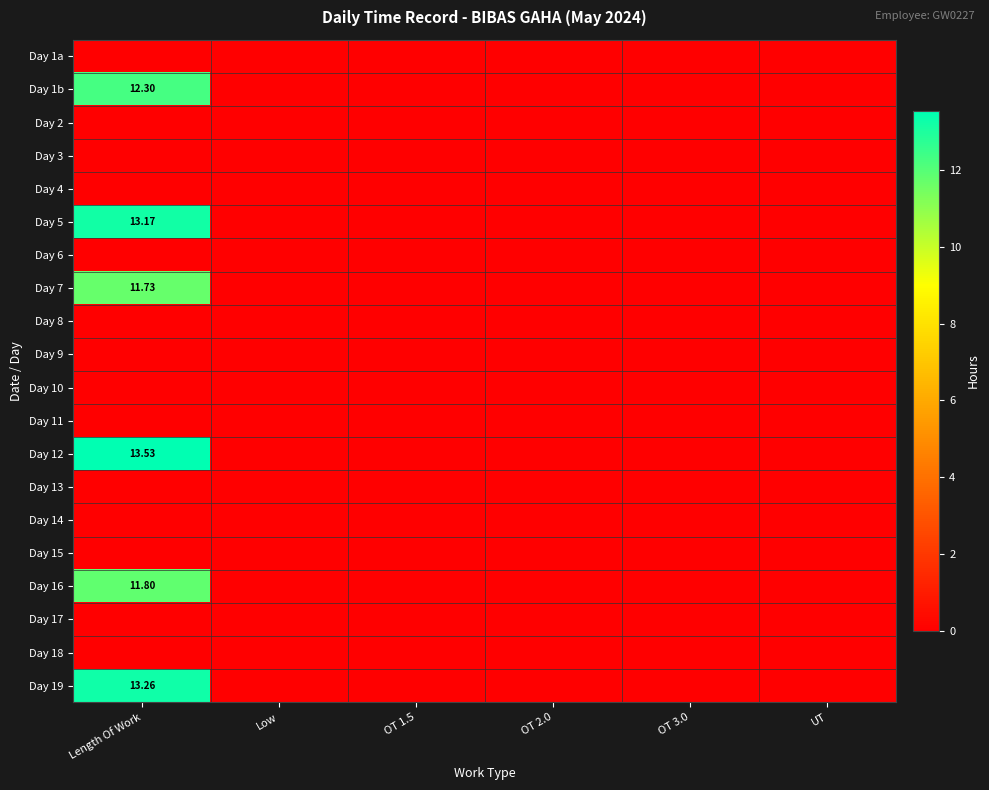

What is the greatest value displayed?

13.5